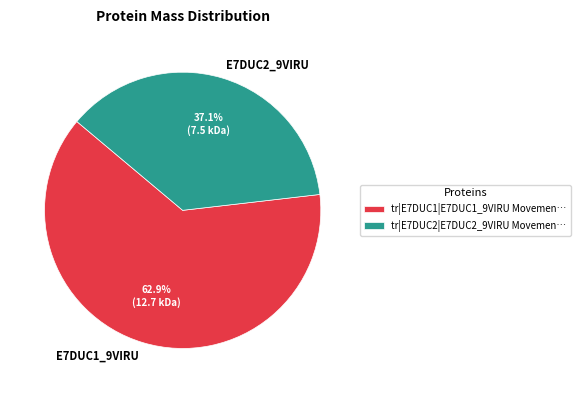

To the nearest percent, what is the difference between the largest and smallest slice percentages?

26%